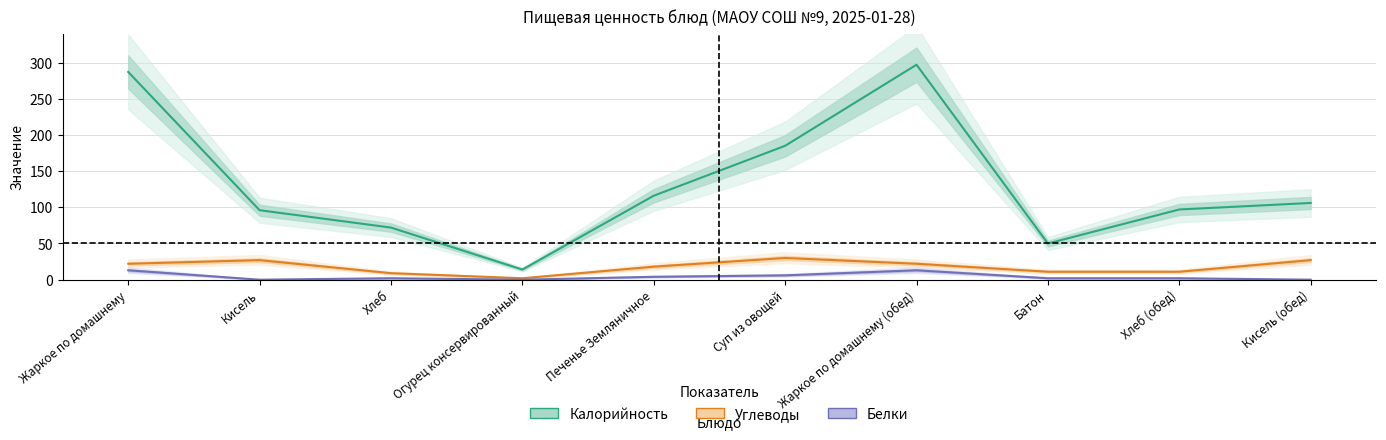

What is the label of the 7th point from the right?

Огурец консервированный